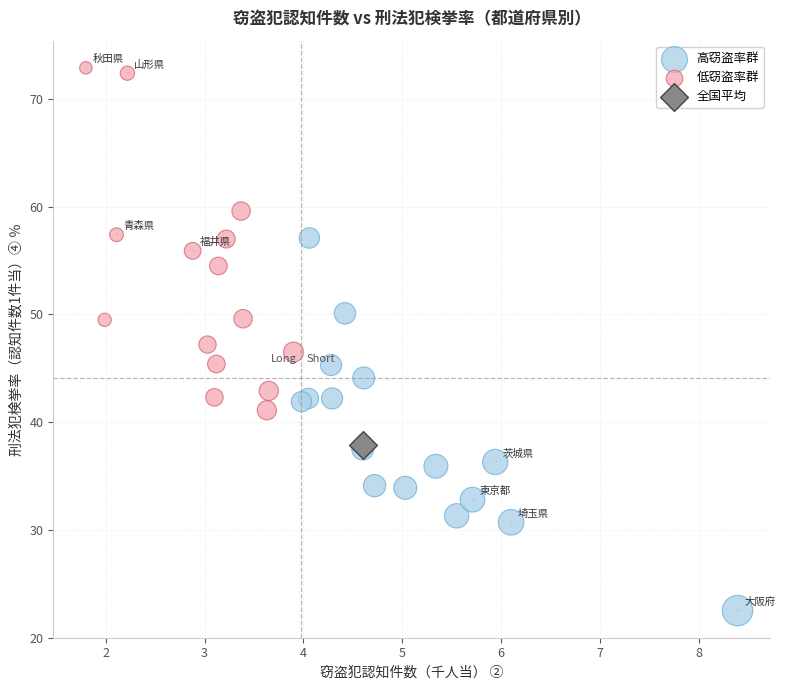

What are all the series names shown in the legend?

高窃盗率群, 低窃盗率群, 全国平均